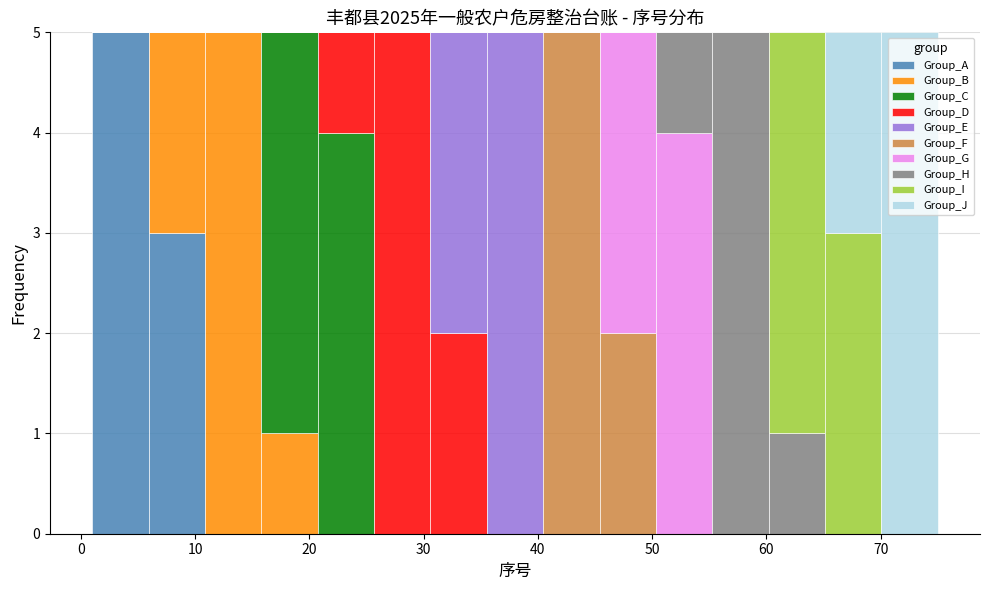

Reading left to right, list every stacked bar in this chart as the range it spans on the x-axis followed by its total height. Neither the bar edges nor the heights are printed on the chart, so give them approximately, as read against the axes.

1 to 6: 5
6 to 11: 5
11 to 16: 5
16 to 21: 5
21 to 26: 5
26 to 31: 5
31 to 36: 5
36 to 40: 5
40 to 45: 5
45 to 50: 5
50 to 55: 5
55 to 60: 5
60 to 65: 5
65 to 70: 5
70 to 75: 5